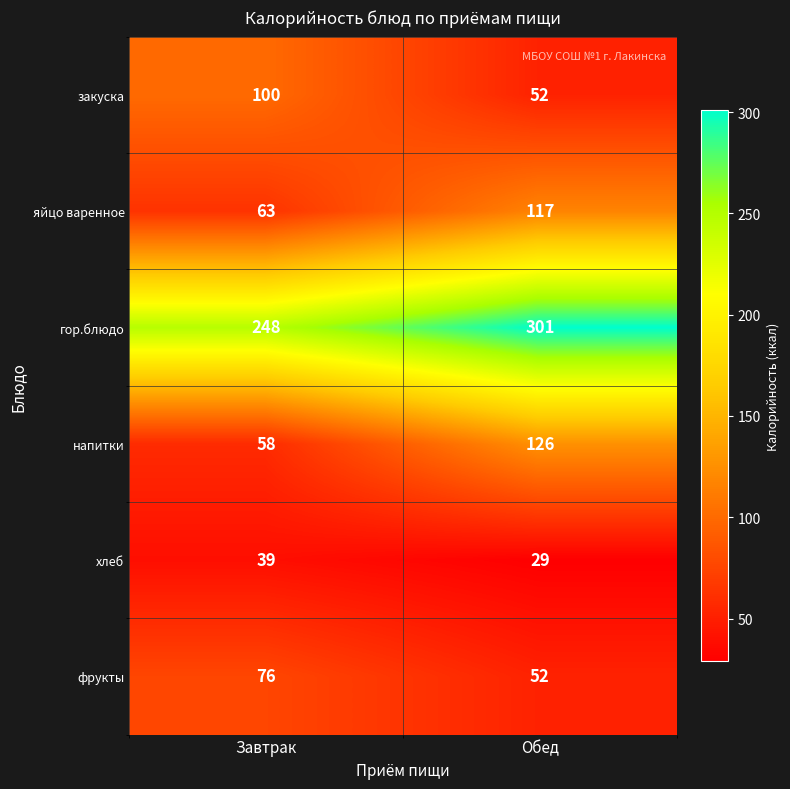

Count the number of data series in this chart.

6